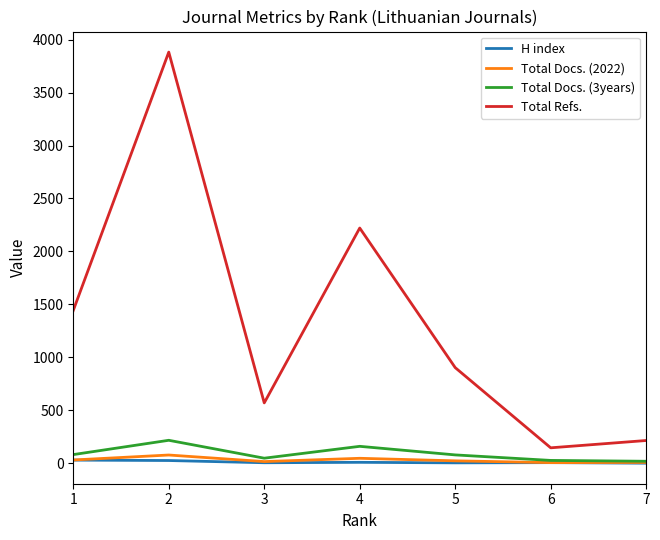

Which series changed the most between 2 and 6?

Total Refs.